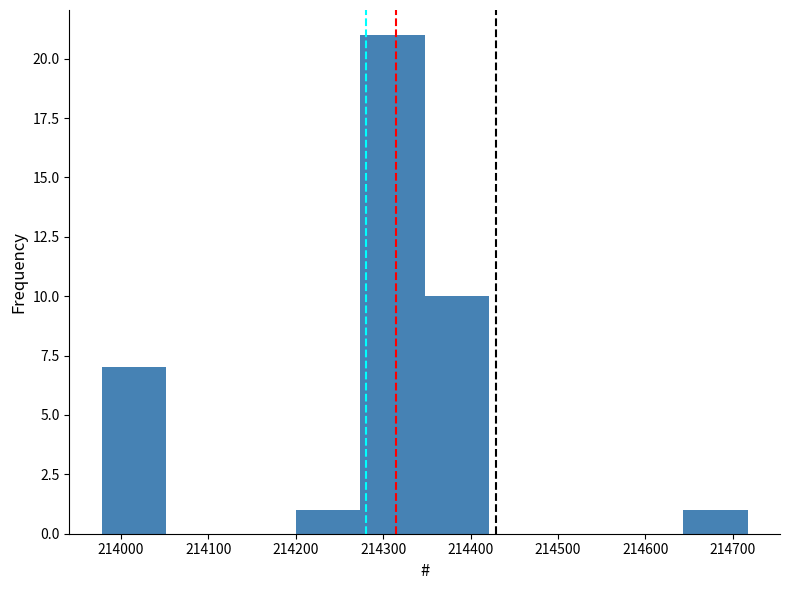

Reading left to right, list every bar in this chart as the range it spans on the x-axis followed by its height. Neither the bar edges nor the heights are printed on the chart, so give them approximately, as read against the axes.

213980 to 214050: 7
214050 to 214130: 0
214130 to 214200: 0
214200 to 214270: 1
214270 to 214350: 21
214350 to 214420: 10
214420 to 214500: 0
214500 to 214570: 0
214570 to 214640: 0
214640 to 214720: 1